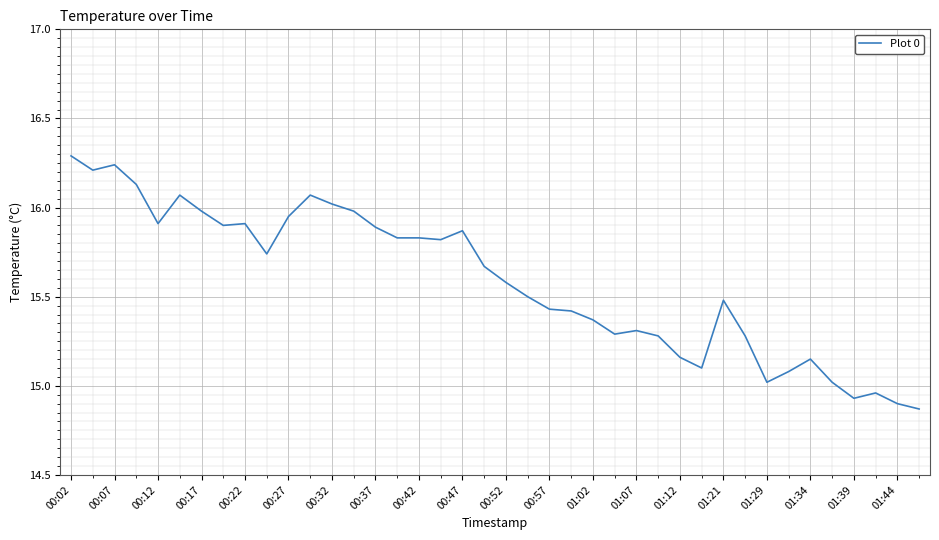

Does the chart have visible grid lines?

Yes